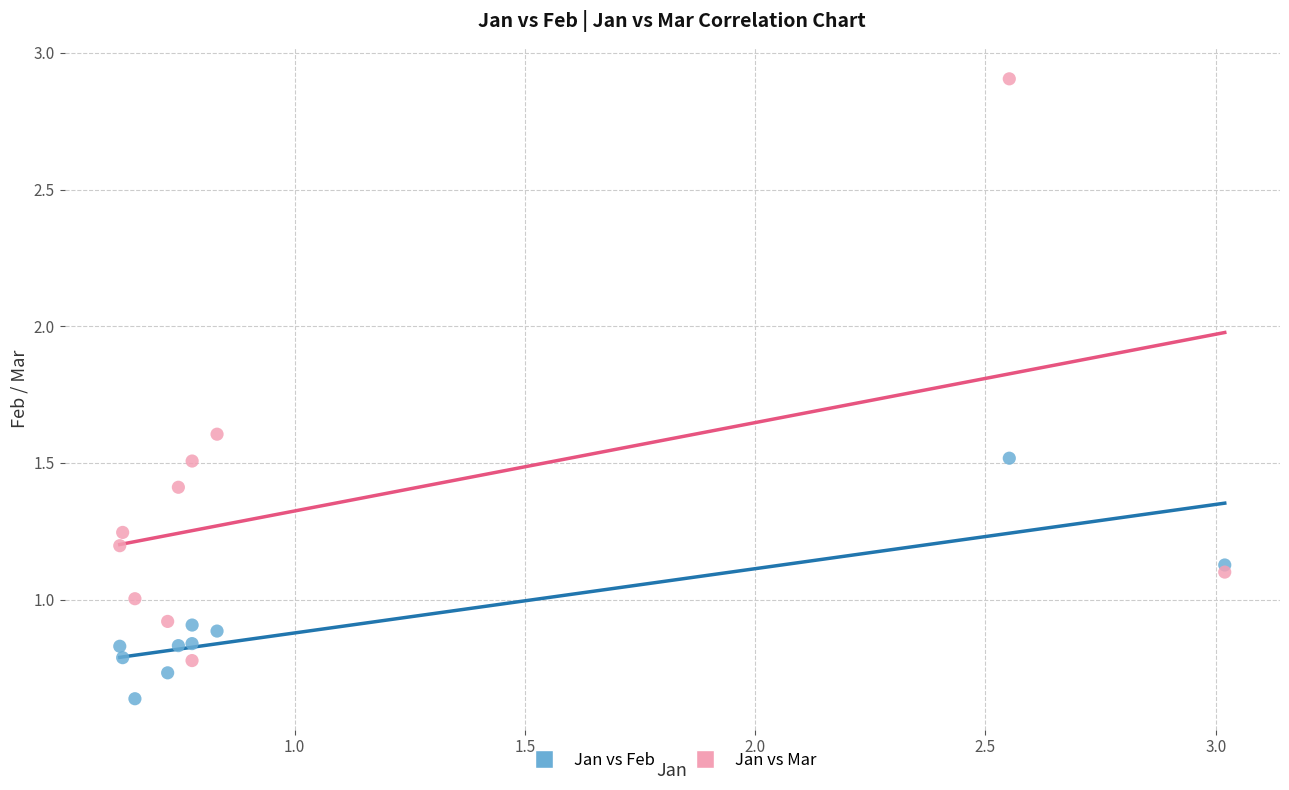

Which series contains the highest Y value?

Jan vs Mar